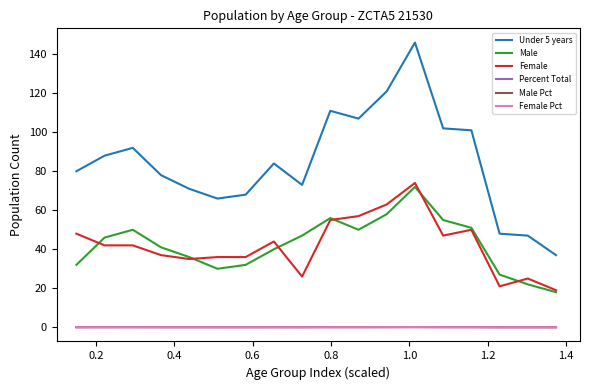

Which series has the largest total across all categories?

Under 5 years